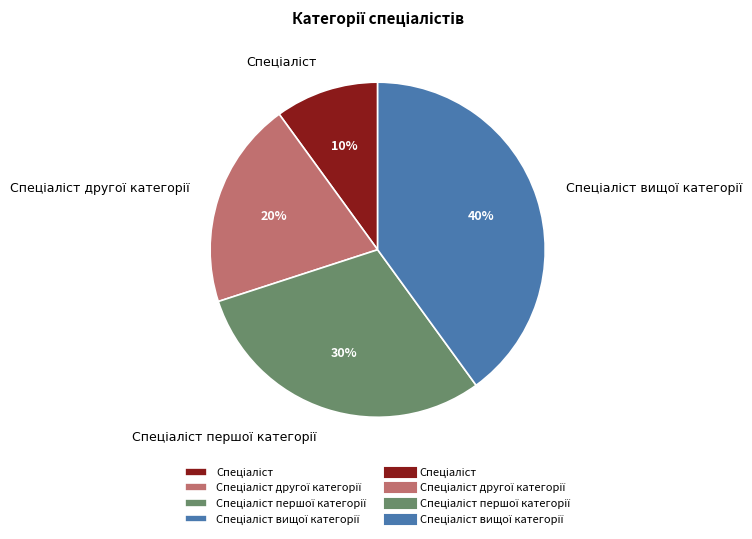

Is there a majority slice in this chart?

No